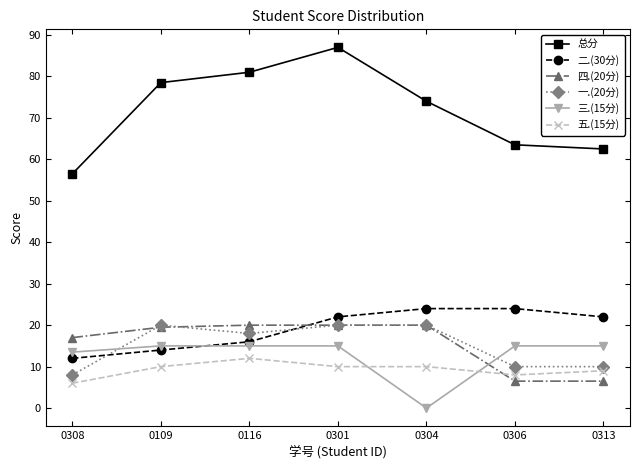

Does the chart display data point markers on the line(s)?

Yes